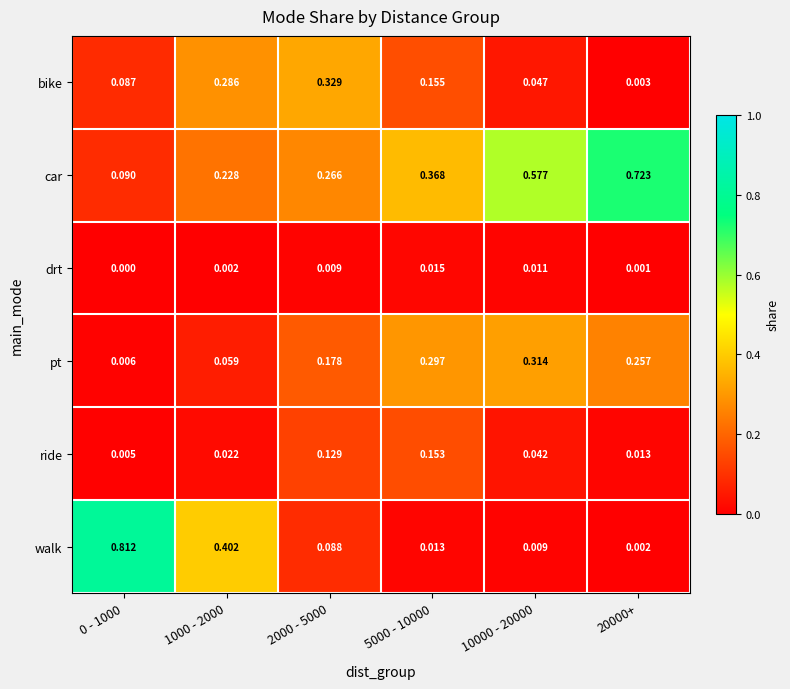

Which series has the widest spread of values?

walk